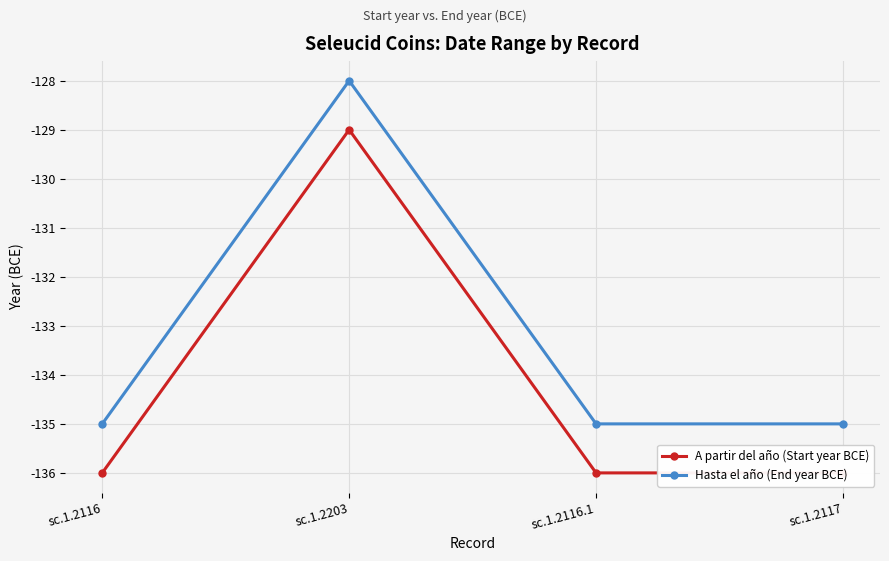

What is the sum of the A partir del año (Start year BCE) values at sc.1.2117 and sc.1.2116?

-272